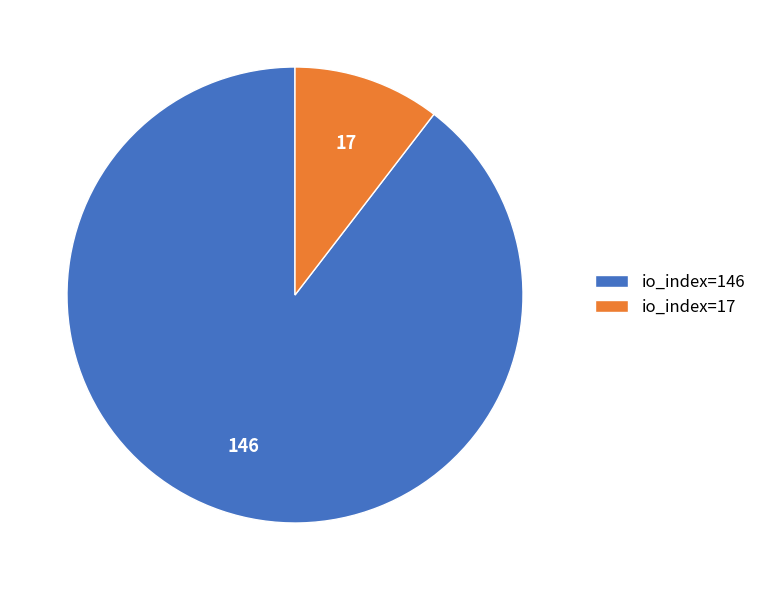

Which has a higher value, io_index=146 or io_index=17?

io_index=146